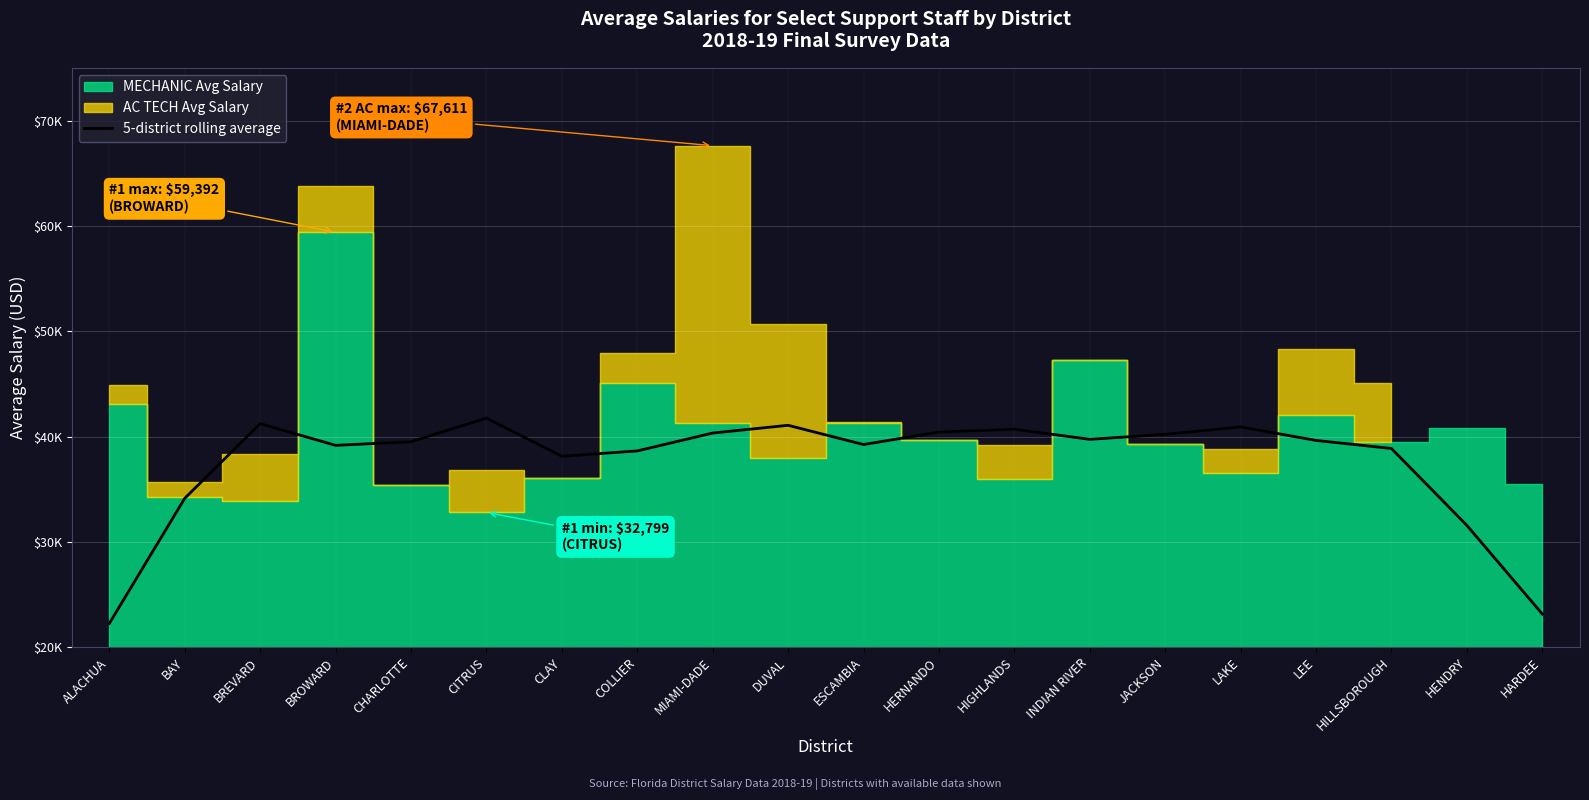

How many lines are shown in the chart?

1